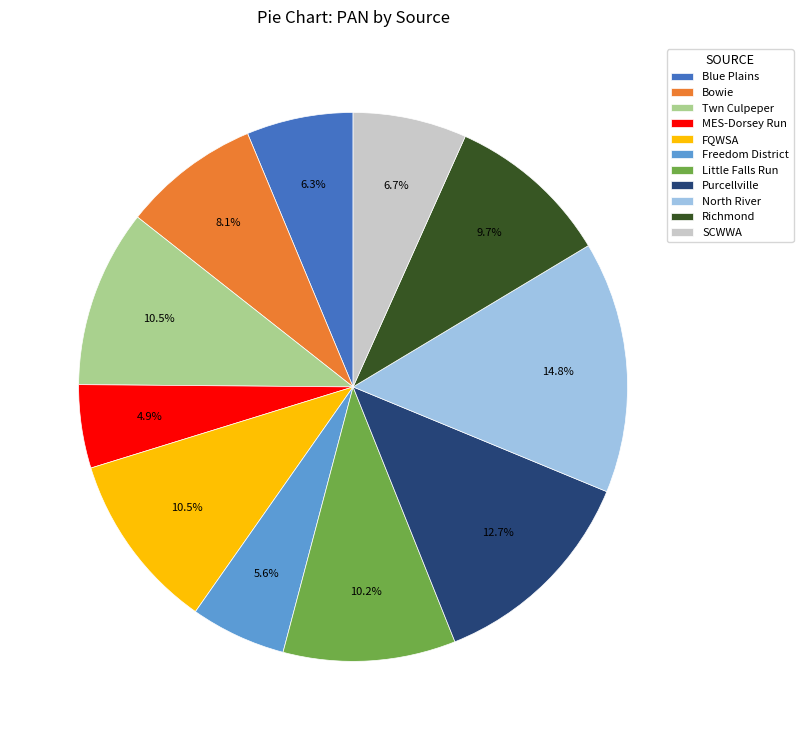

What is the largest slice in the pie chart?

North River